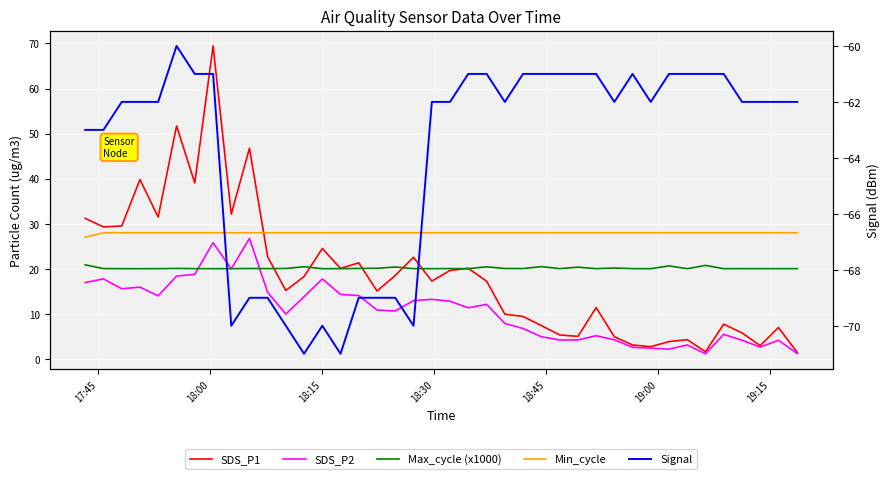

How many values in the SDS_P2 series exceed 11?

20